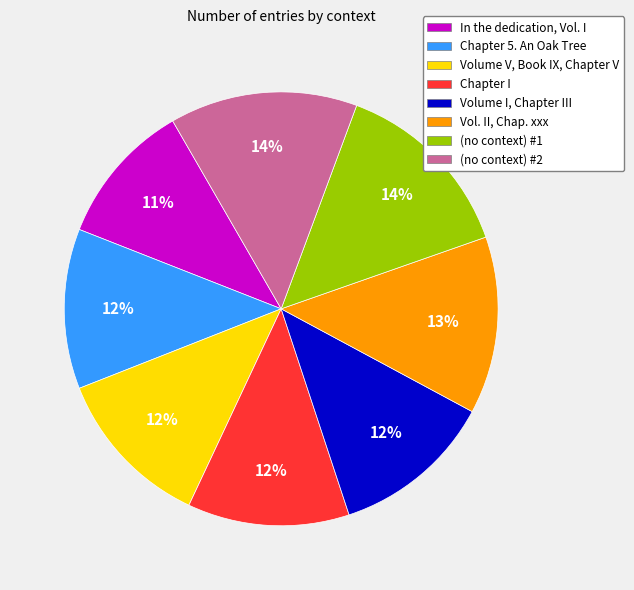

To the nearest percent, what is the difference between the largest and smallest slice percentages?

3%